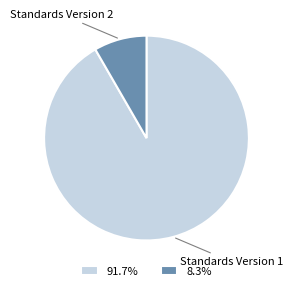

Between Standards Version 1 and Standards Version 2, which is larger?

Standards Version 1